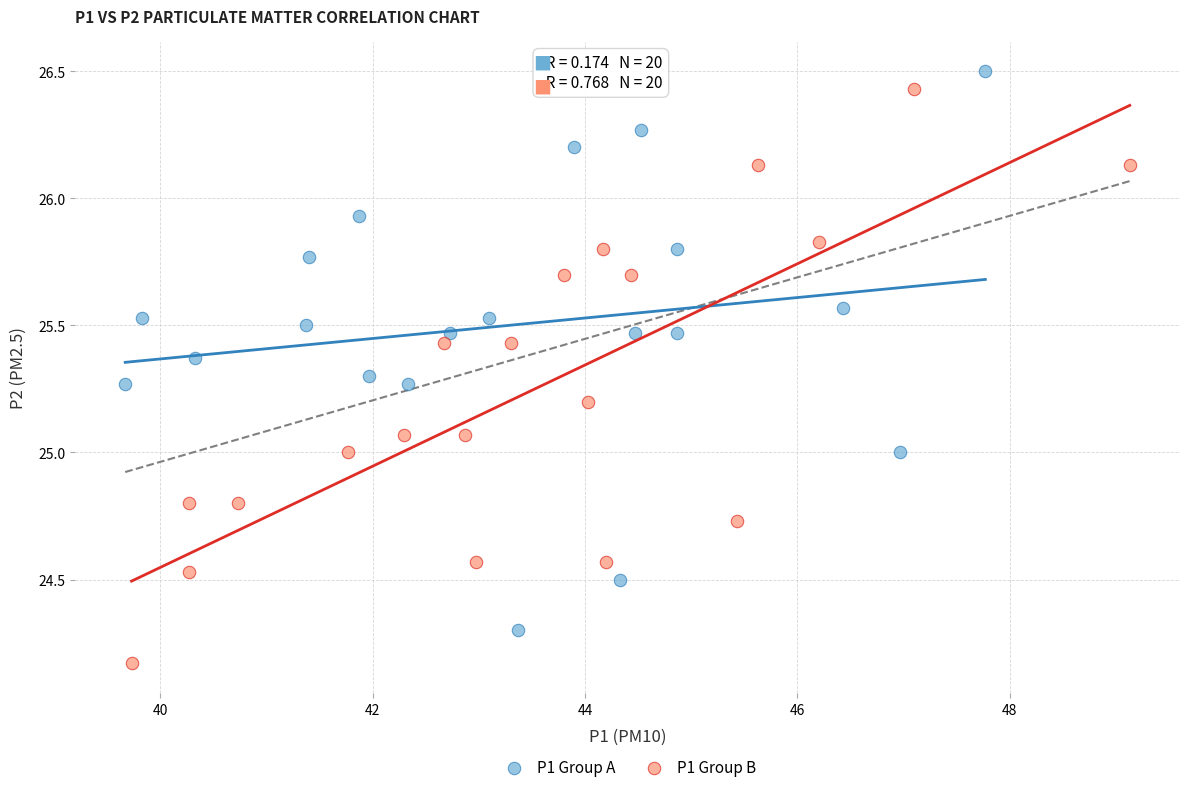

Which series contains the lowest Y value?

P1 Group B